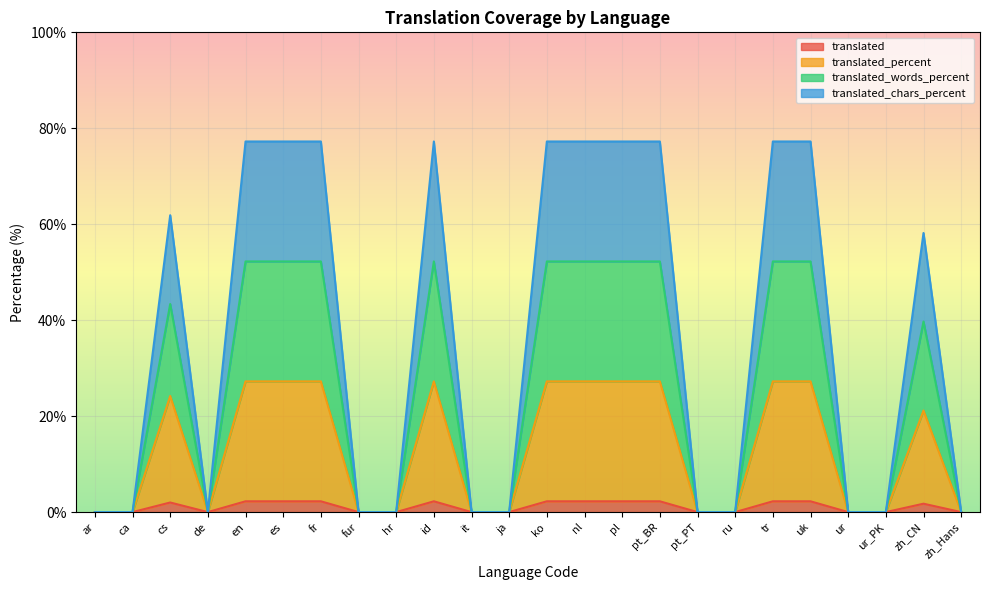

Does the chart display data point markers on the line(s)?

No